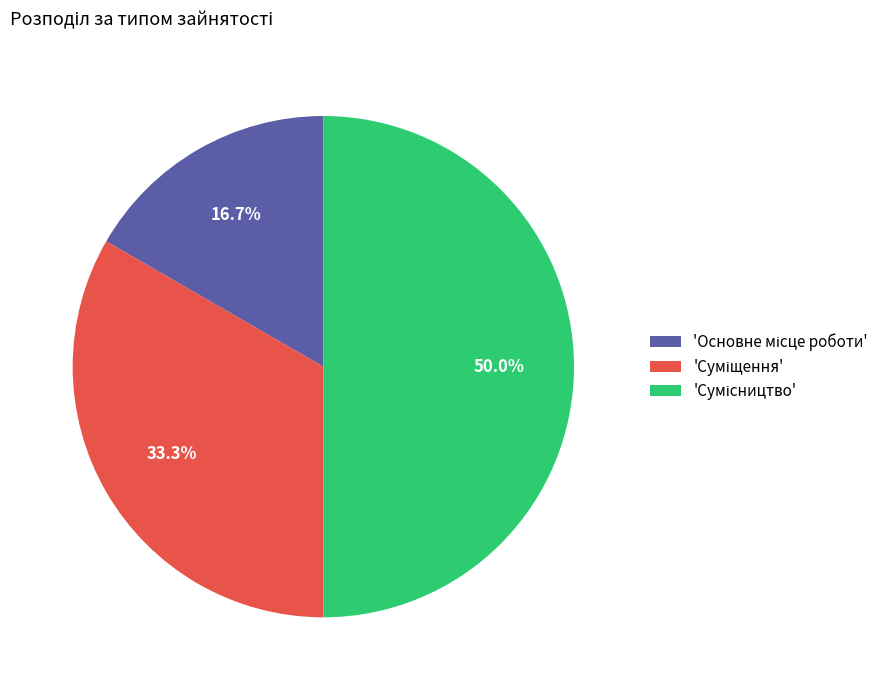

How many slices are in this pie chart?

3